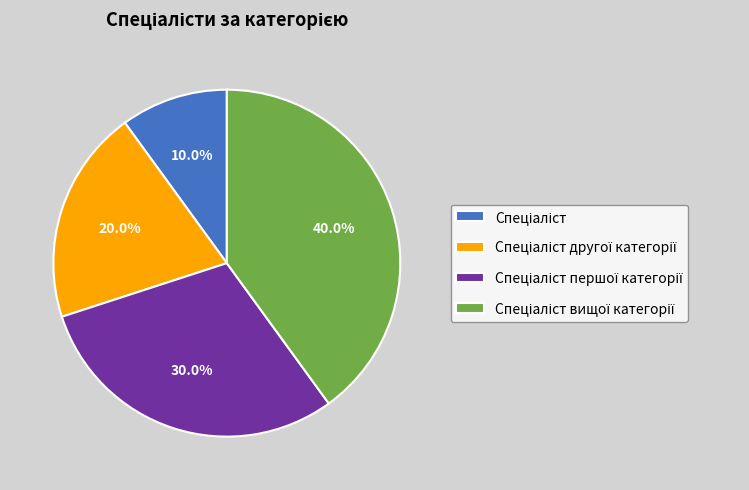

Is there a majority slice in this chart?

No